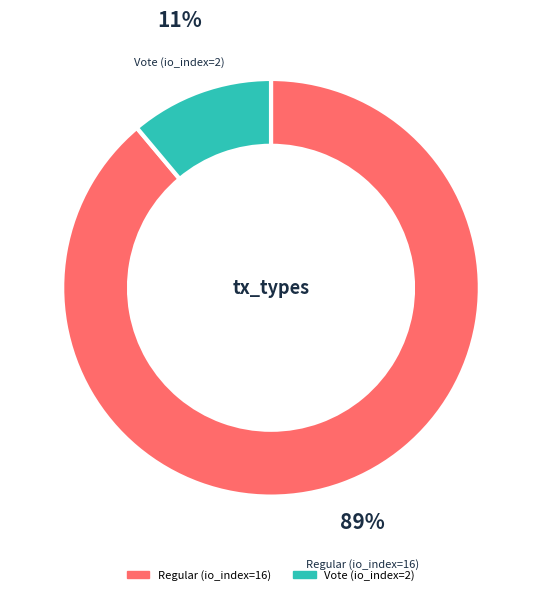

Rank the categories by value from lowest to highest.

Vote (io_index=2), Regular (io_index=16)